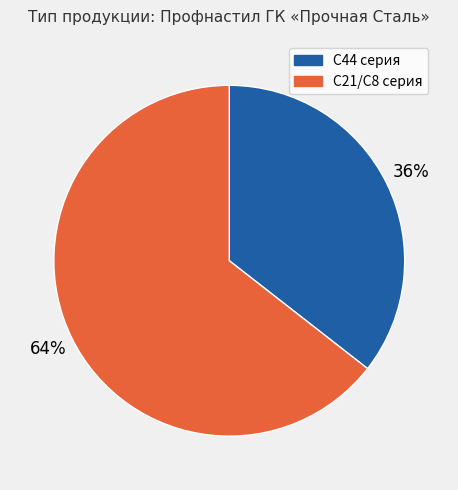

Is there a majority slice in this chart?

Yes